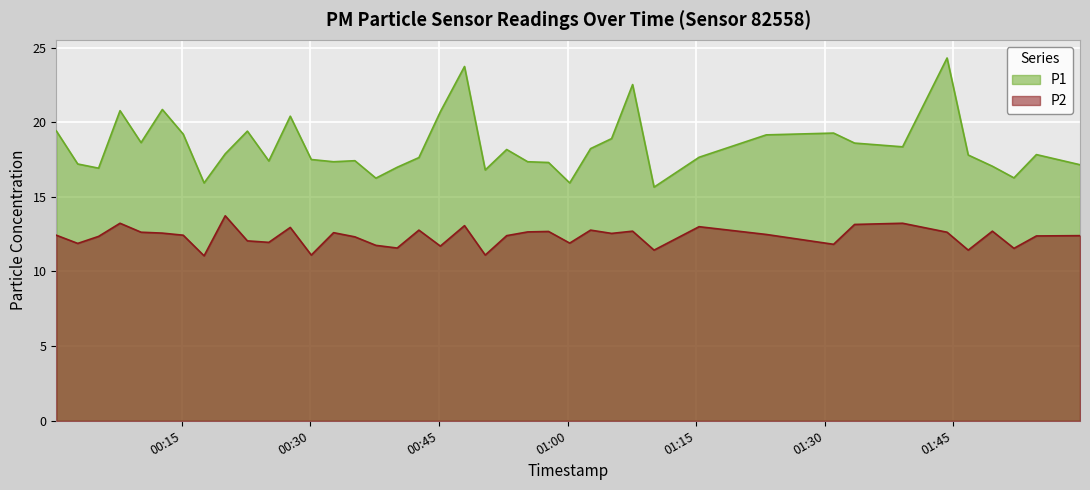

True or false: P2 has more than 1 points higher than both neighbors.

True